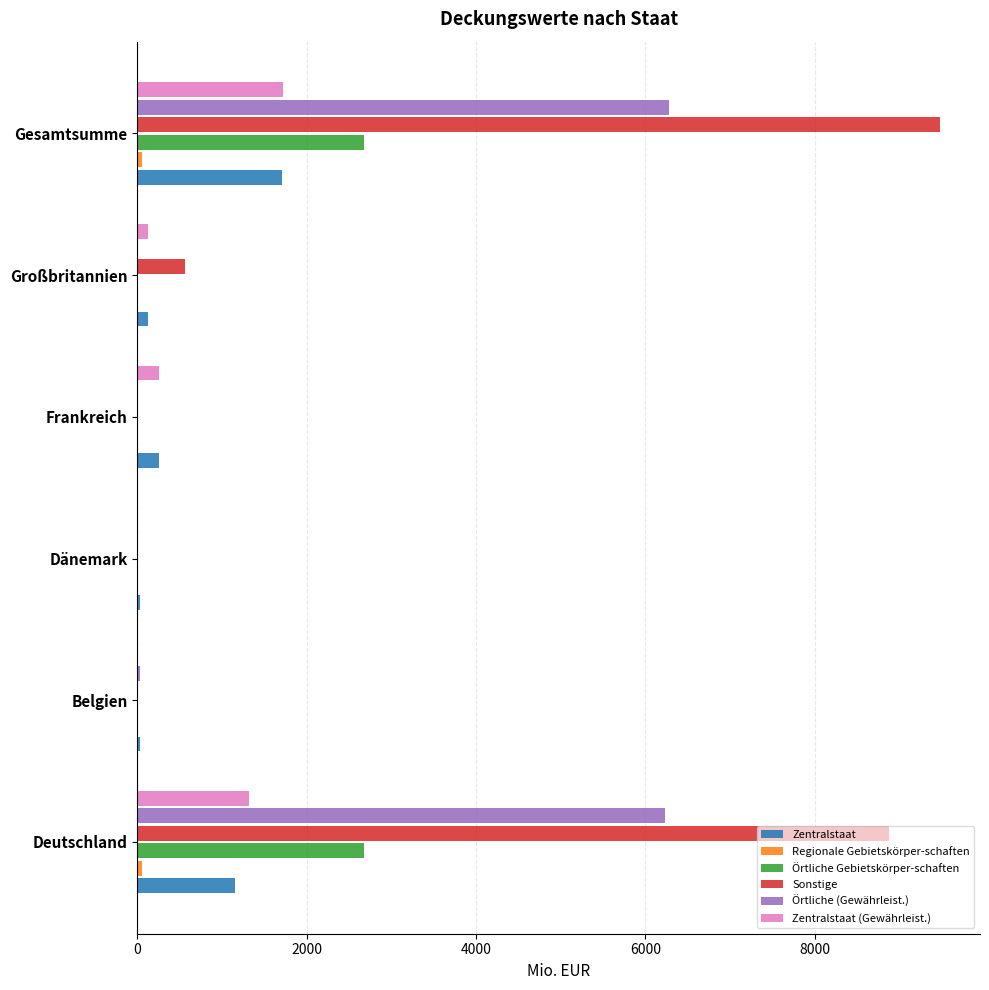

Which series has the largest total across all categories?

Sonstige